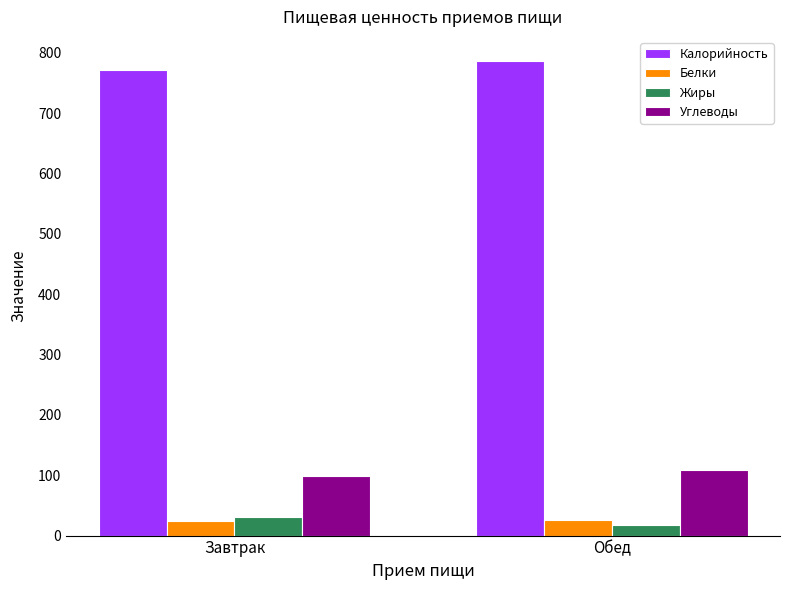

Is the value of Белки at Завтрак greater than the value of Углеводы at Обед?

No